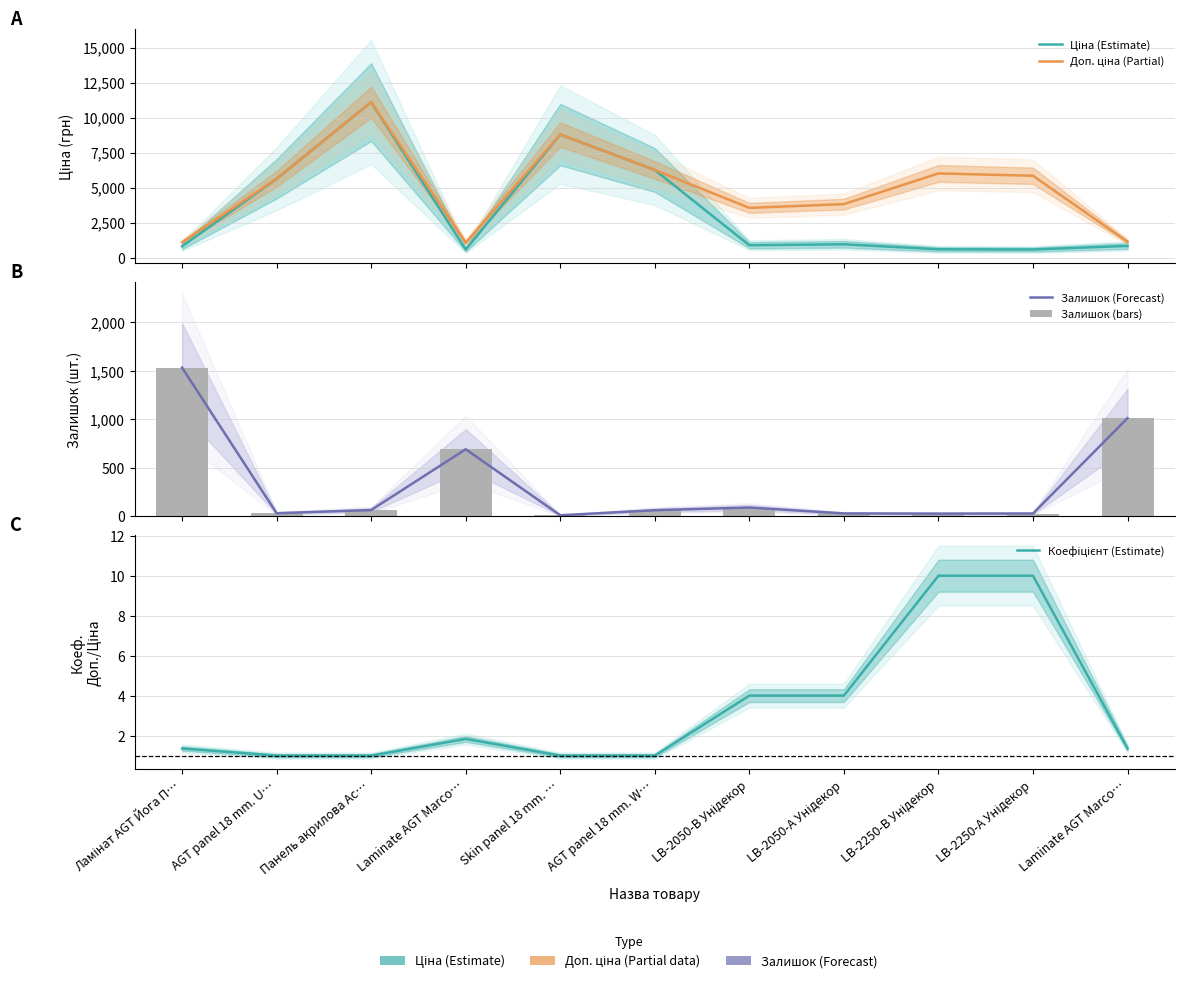

What is the total value across all series at Laminate AGT Marco…?

3046.3